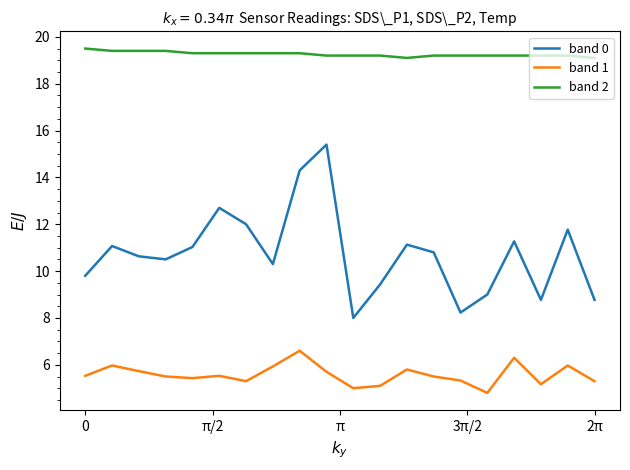

What is the highest value of the band 1 series?

6.6